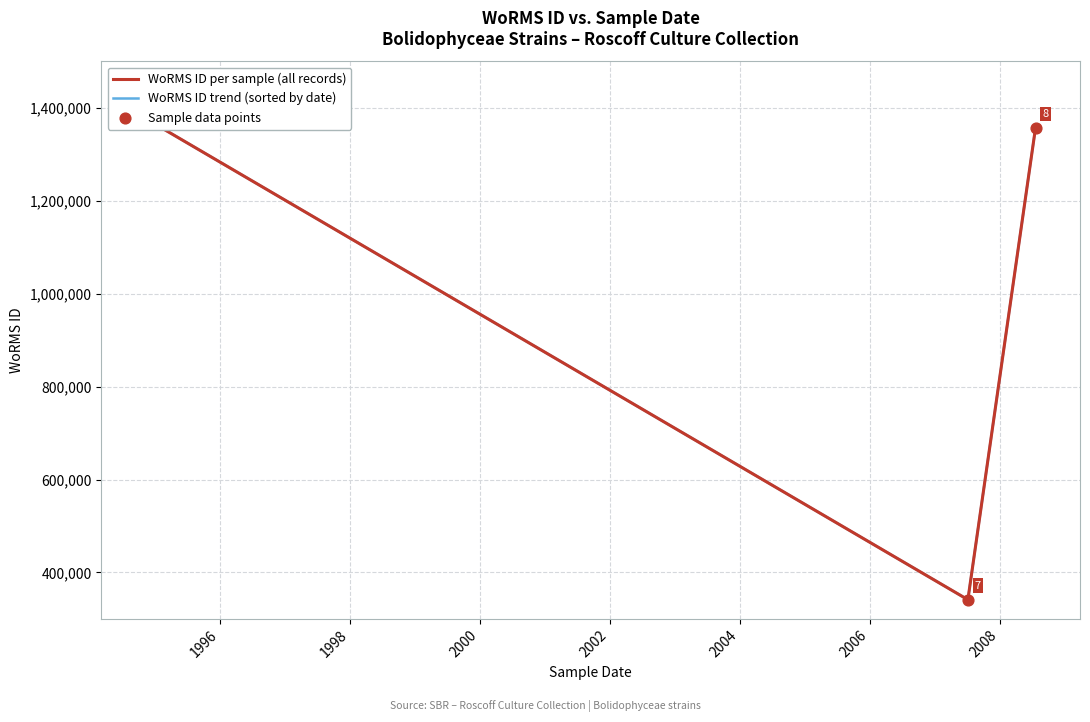

Between 06-07-2007 and 11-11-1994, which is larger?

11-11-1994